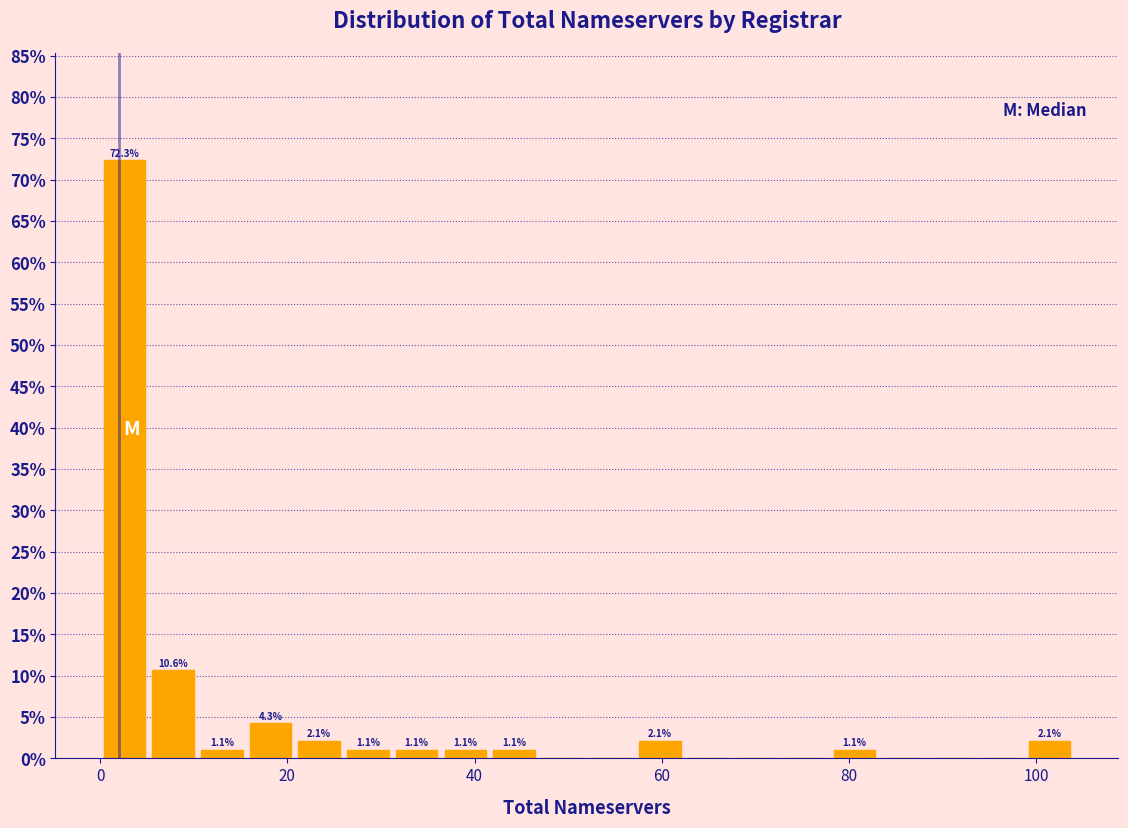

Around what value on the x-axis is the tallest bar? Give the approximate position of its centre, as read against the axis.

2